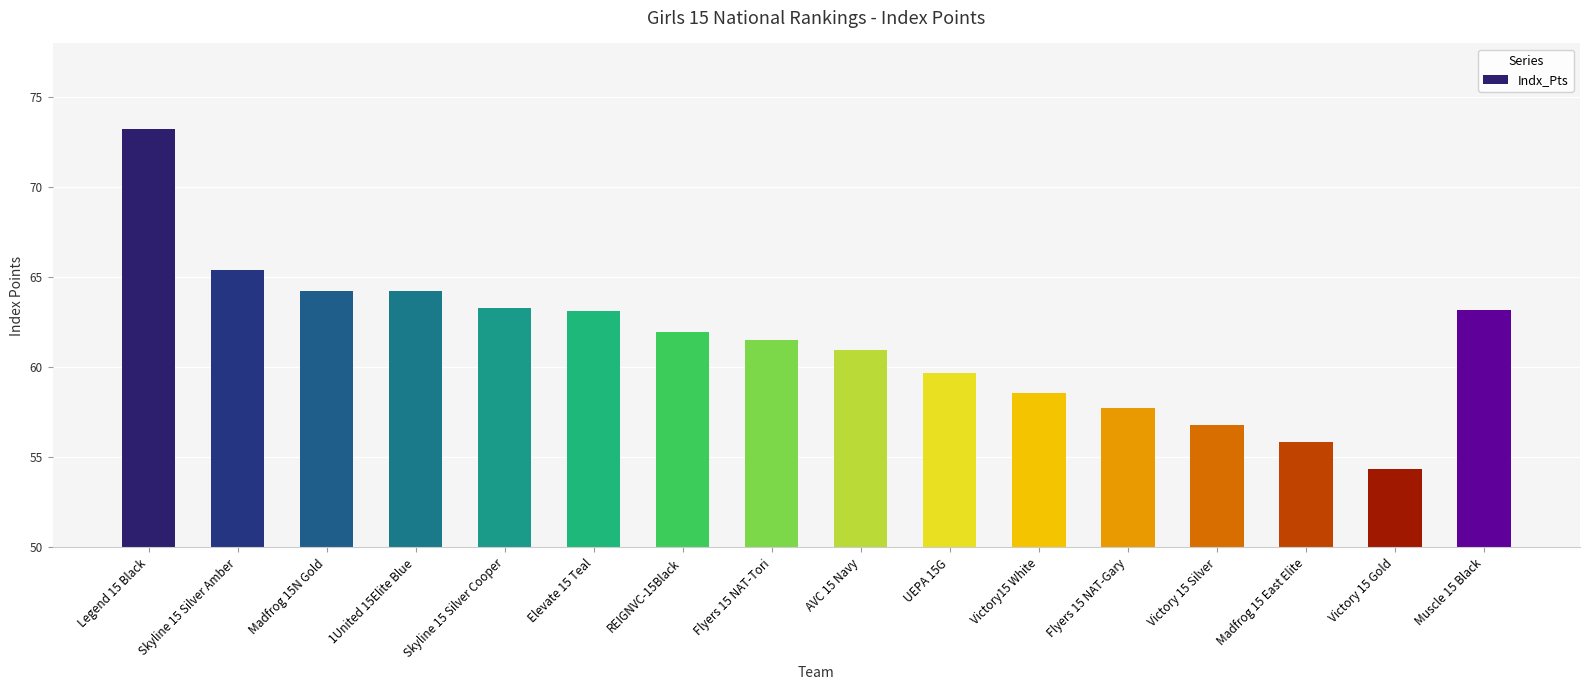

What position from the left is Elevate 15 Teal?

6